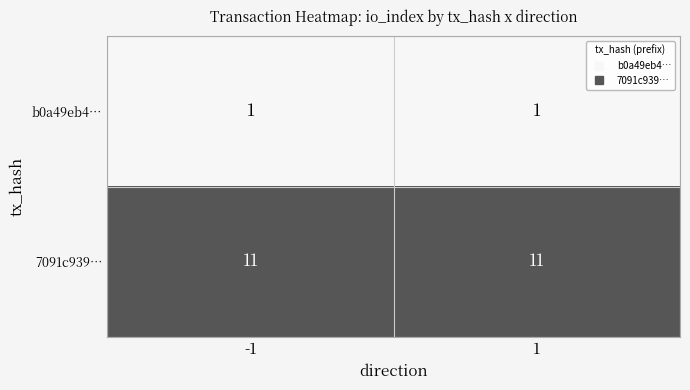

Reading left to right, list all the values displayed in this chart.

b0a49eb4…: -1=1	1=1
7091c939…: -1=11	1=11